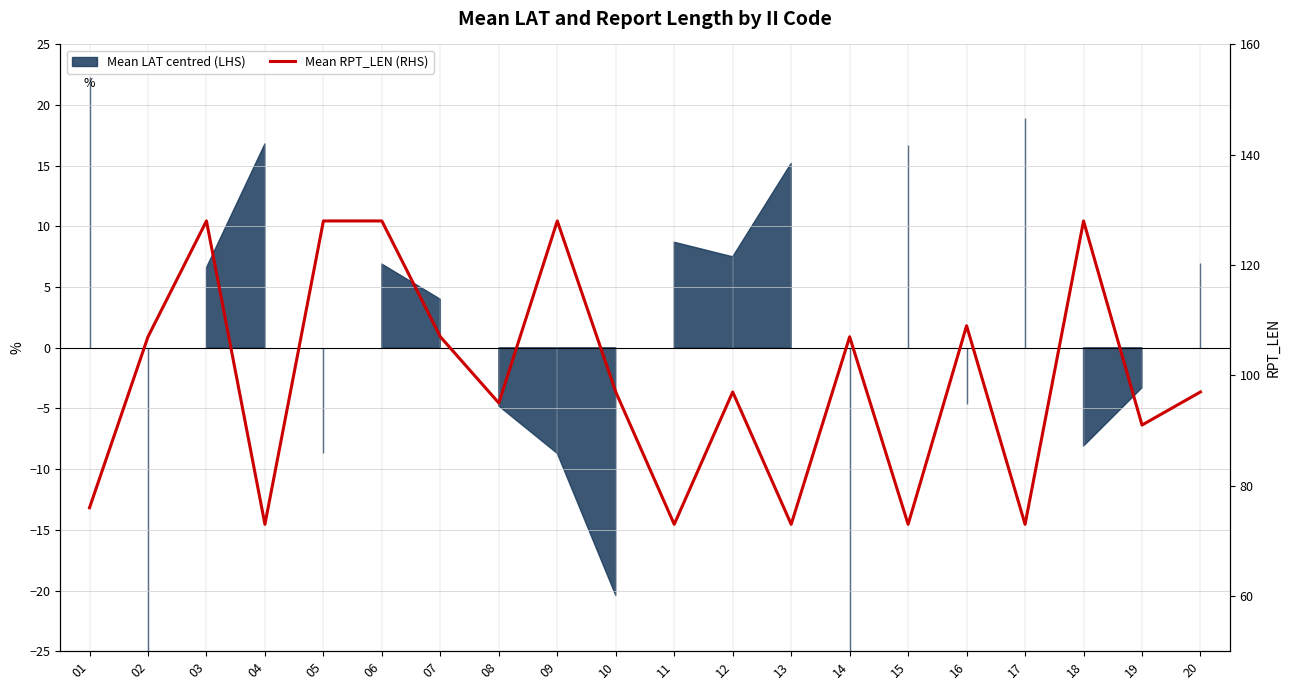

List the labels in order of value, largest first.

03, 05, 06, 09, 18, 16, 02, 07, 14, 10, 12, 20, 08, 19, 01, 04, 11, 13, 15, 17